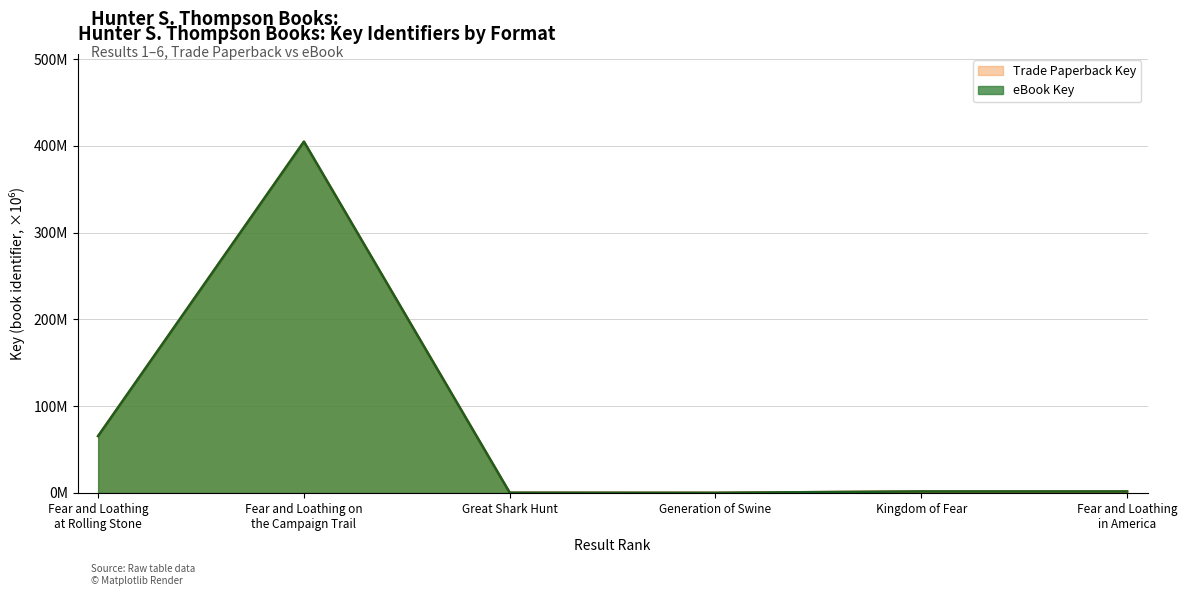

Which series changed the most between Fear and Loathing on
the Campaign Trail and Generation of Swine?

Trade Paperback Key